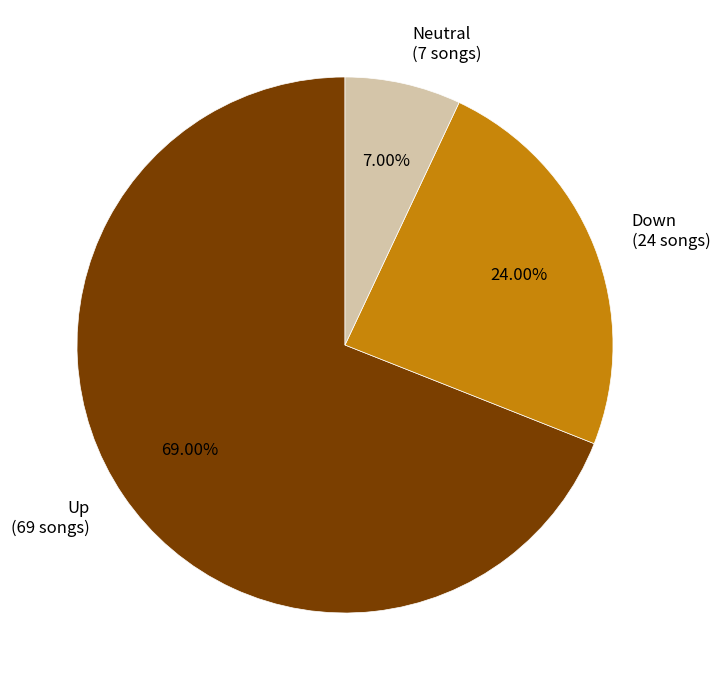

How many slices are in this pie chart?

3